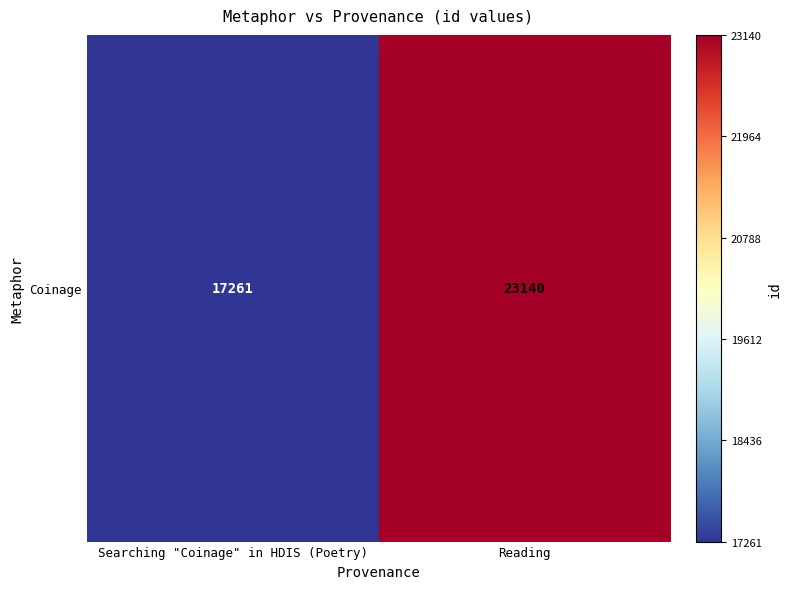

What is the change in value from Searching "Coinage" in HDIS (Poetry) to Reading?

+5879